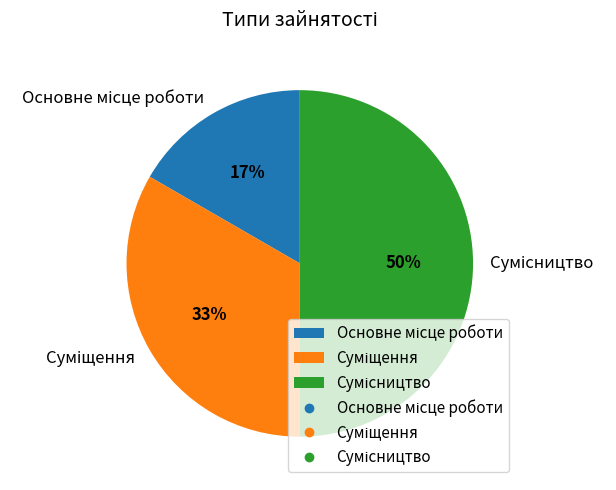

To the nearest percent, what is the difference between the largest and smallest slice percentages?

33%